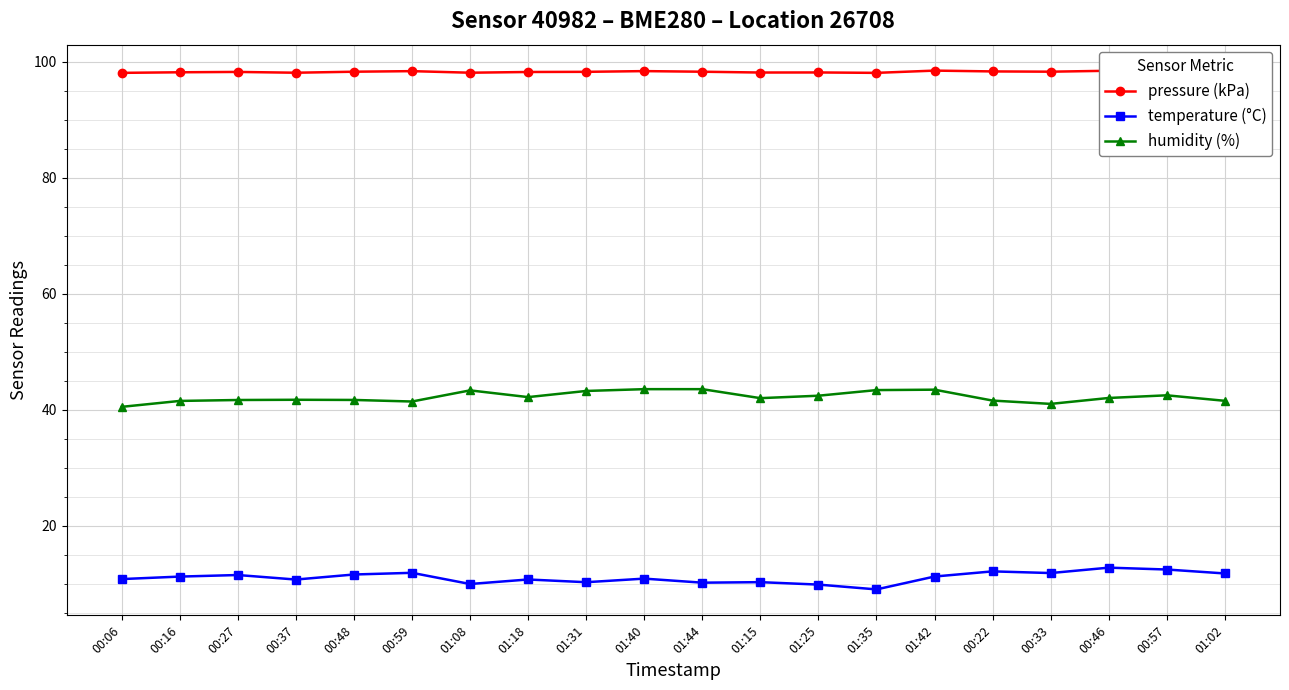

What is the minimum value shown in the chart?

9.1